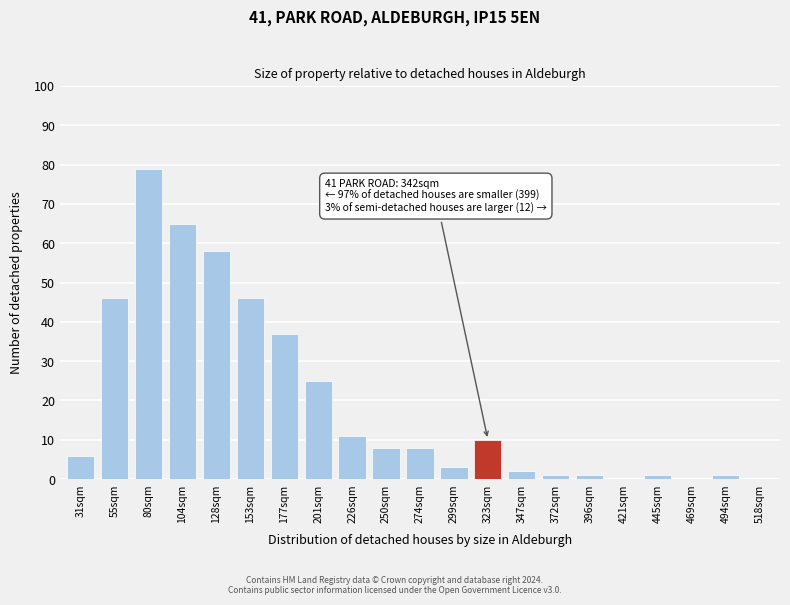

Reading right to left, transcribe all the data shown in this chart.

518sqm=0	494sqm=1	469sqm=0	445sqm=1	421sqm=0	396sqm=1	372sqm=1	347sqm=2	323sqm=10	299sqm=3	274sqm=8	250sqm=8	226sqm=11	201sqm=25	177sqm=37	153sqm=46	128sqm=58	104sqm=65	80sqm=79	55sqm=46	31sqm=6